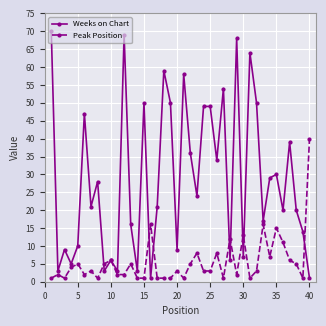

Rank the series by their maximum value, from lowest to highest.

Peak Position, Weeks on Chart